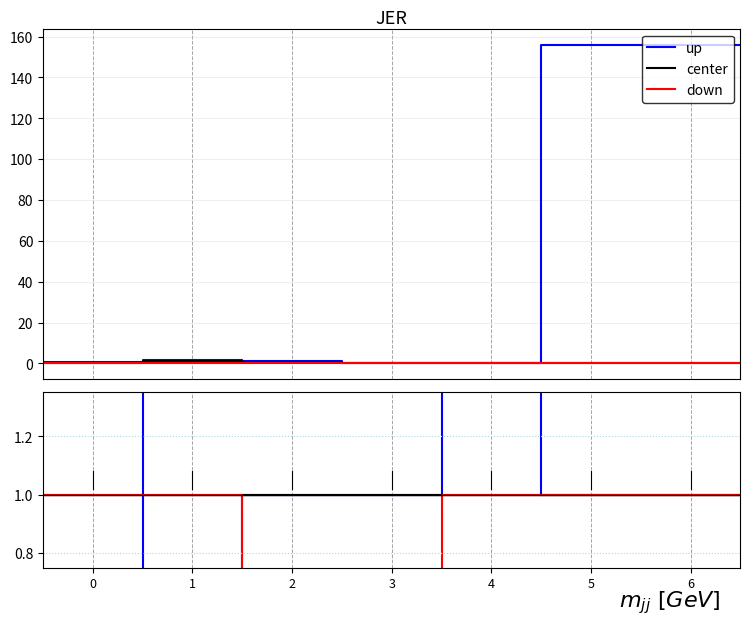

Does the chart have visible grid lines?

Yes